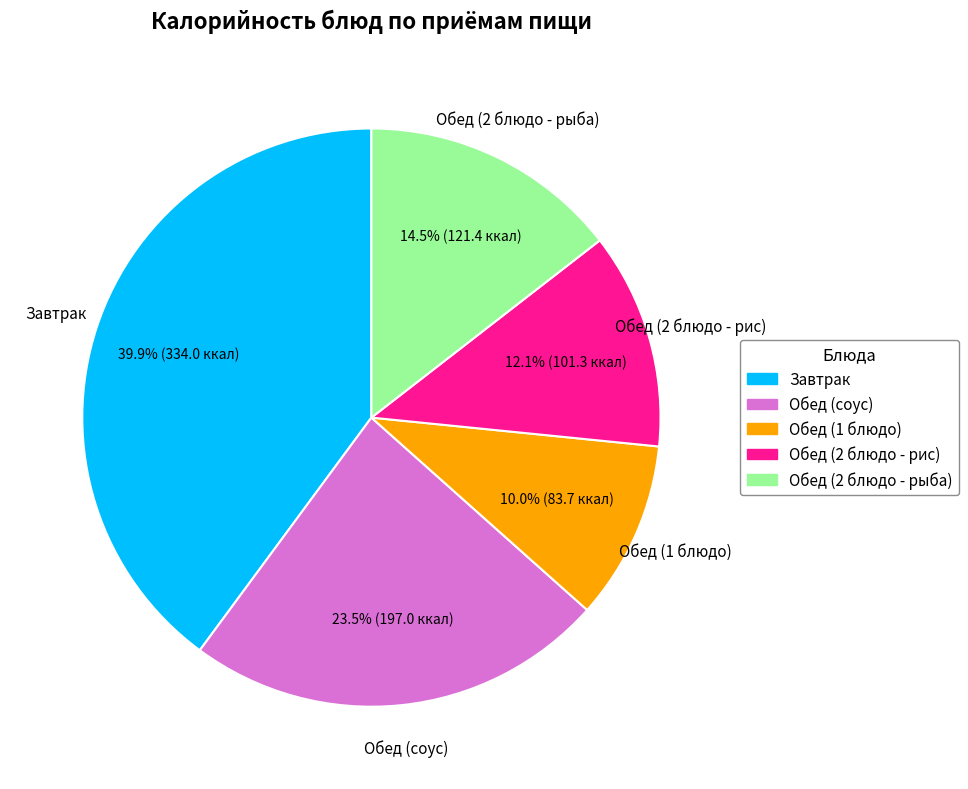

Rank the categories by value from lowest to highest.

Обед (1 блюдо), Обед (2 блюдо - рис), Обед (2 блюдо - рыба), Обед (соус), Завтрак